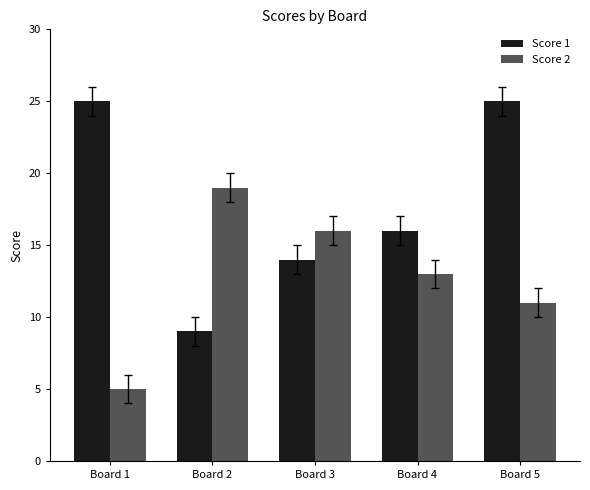

Which series has the largest total across all categories?

Score 1